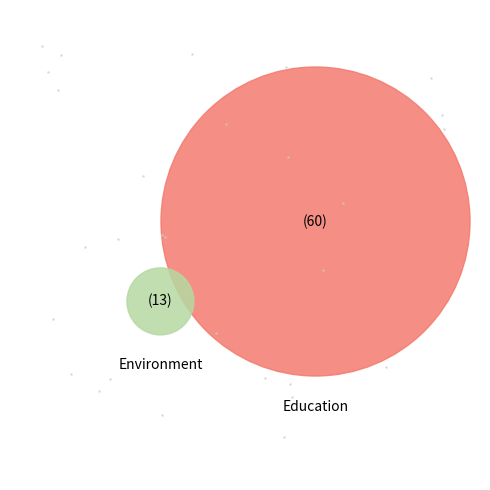

What is the majority slice?

Education